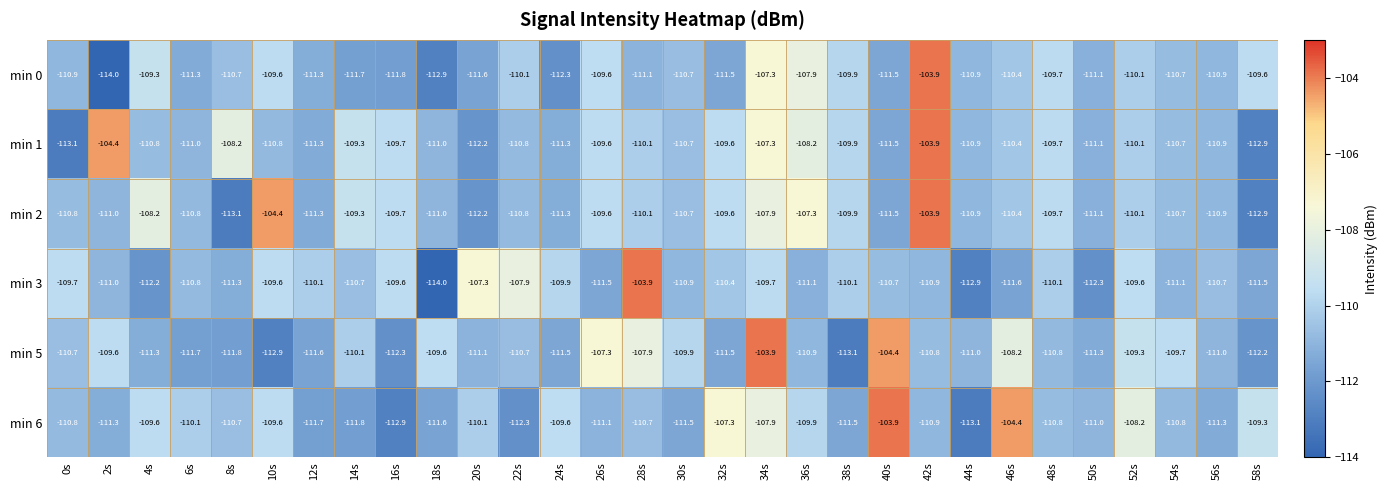

Which series has the largest total across all categories?

min 2